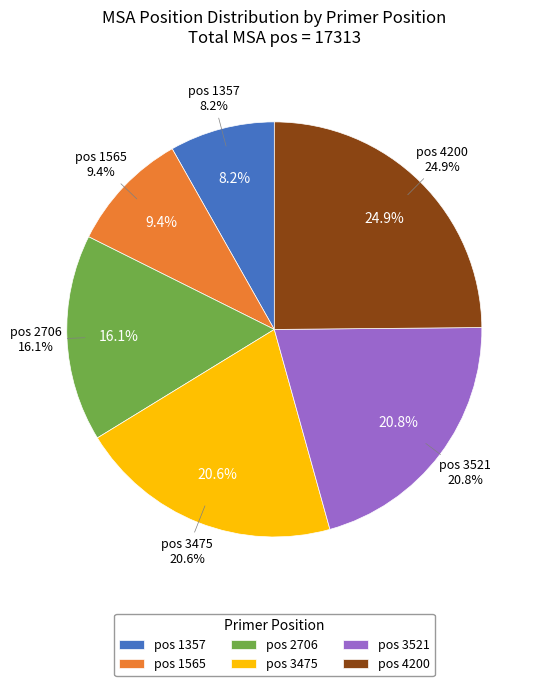

How many slices are in this pie chart?

6